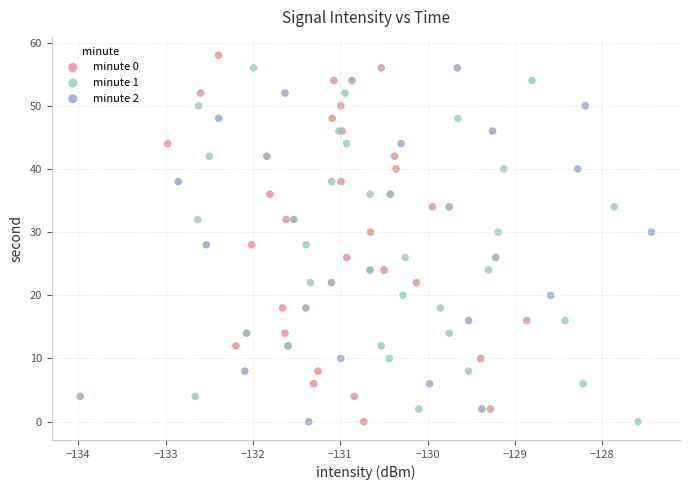

Which series has the widest spread of Y values?

minute 0